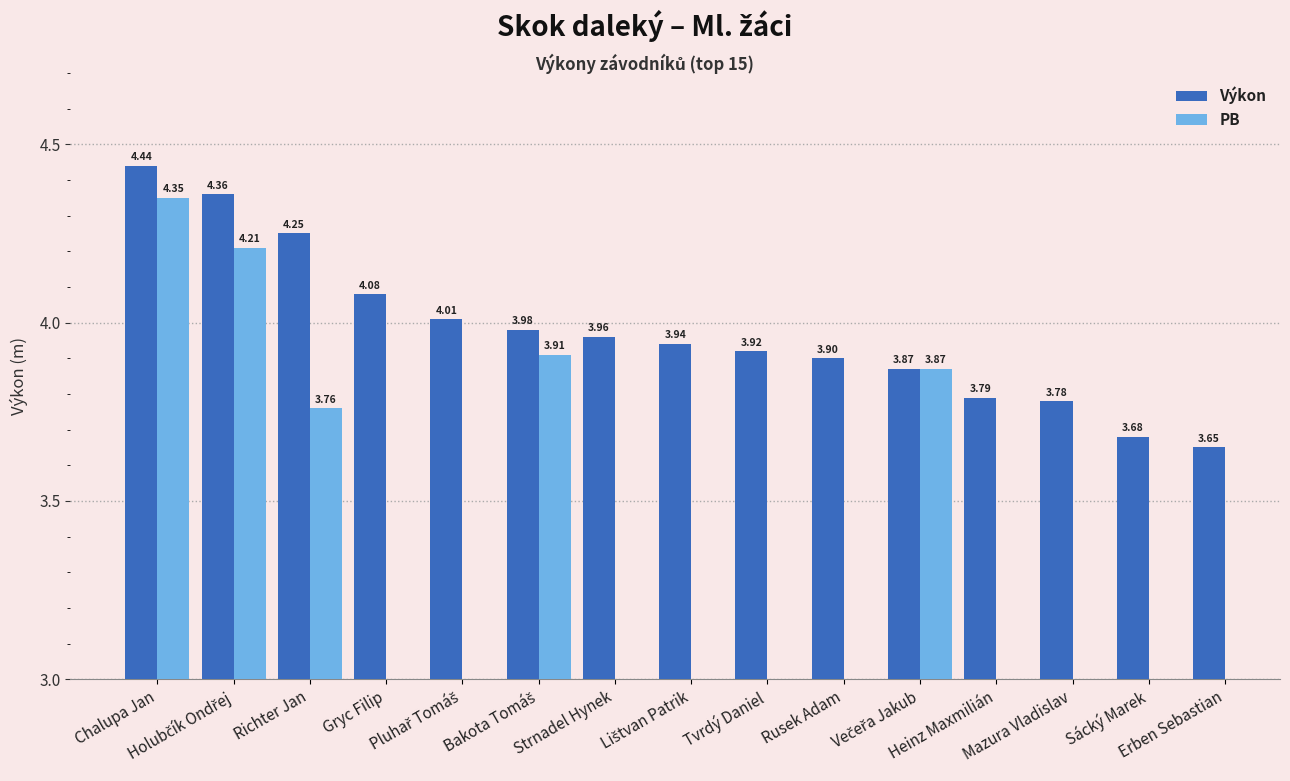

What is the sum of all Výkon values?

59.6